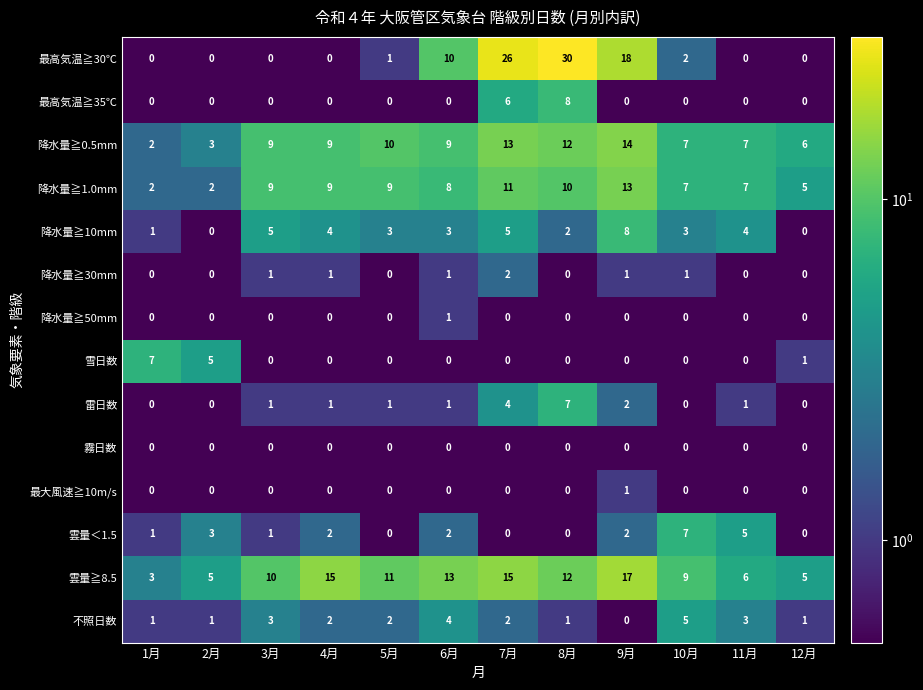

Which series has the widest spread of values?

最高気温≧30℃